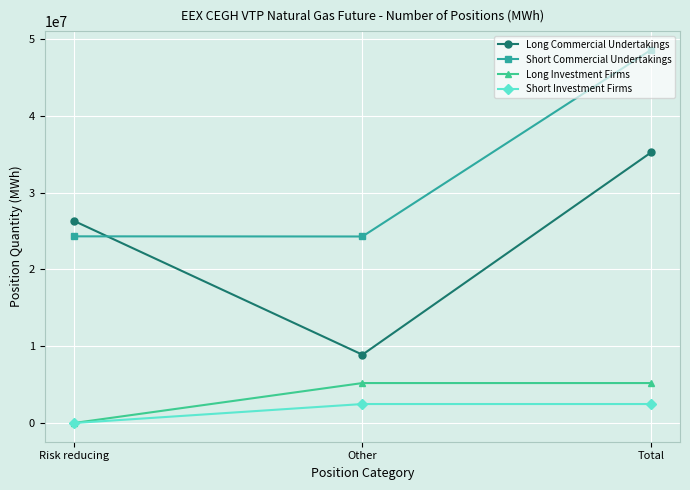

What is the difference between the highest and lowest values at Risk reducing?

26341248